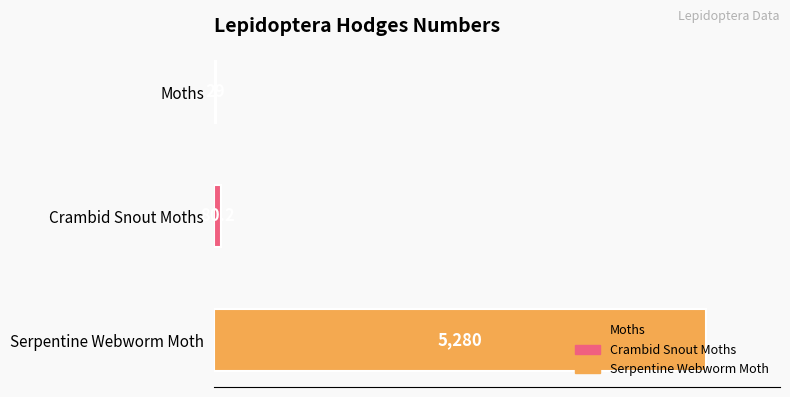

Between Moths and Crambid Snout Moths, which is larger?

Crambid Snout Moths